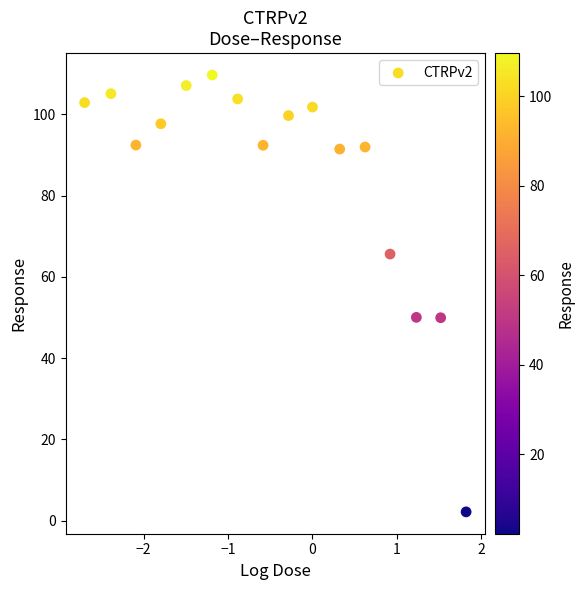

What is the range of Y values (max minus min)?

107.5